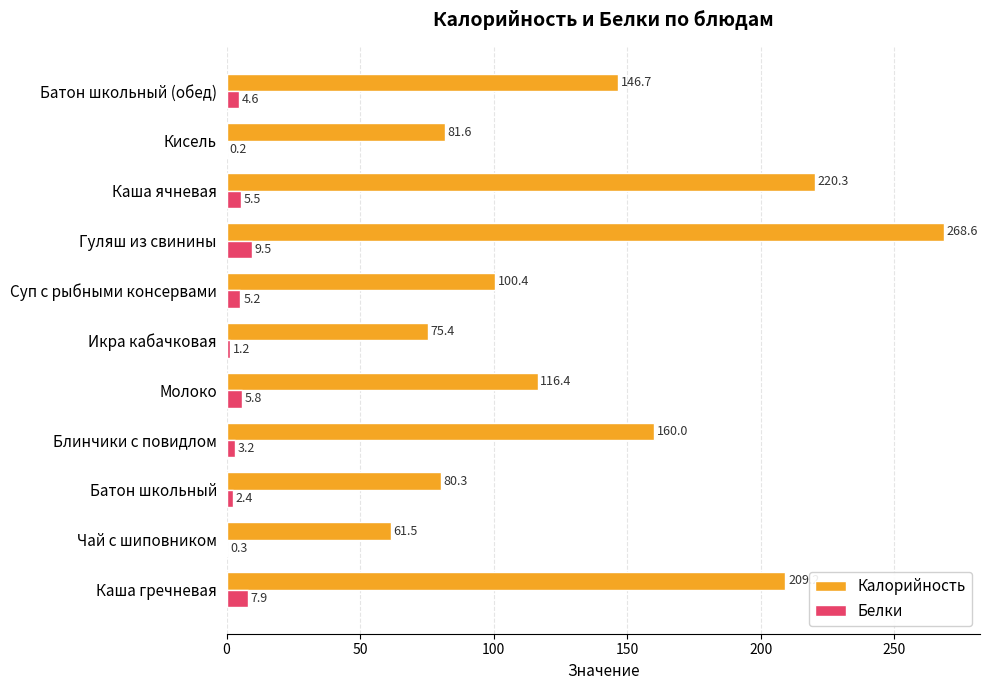

Count the number of categories in the chart.

11